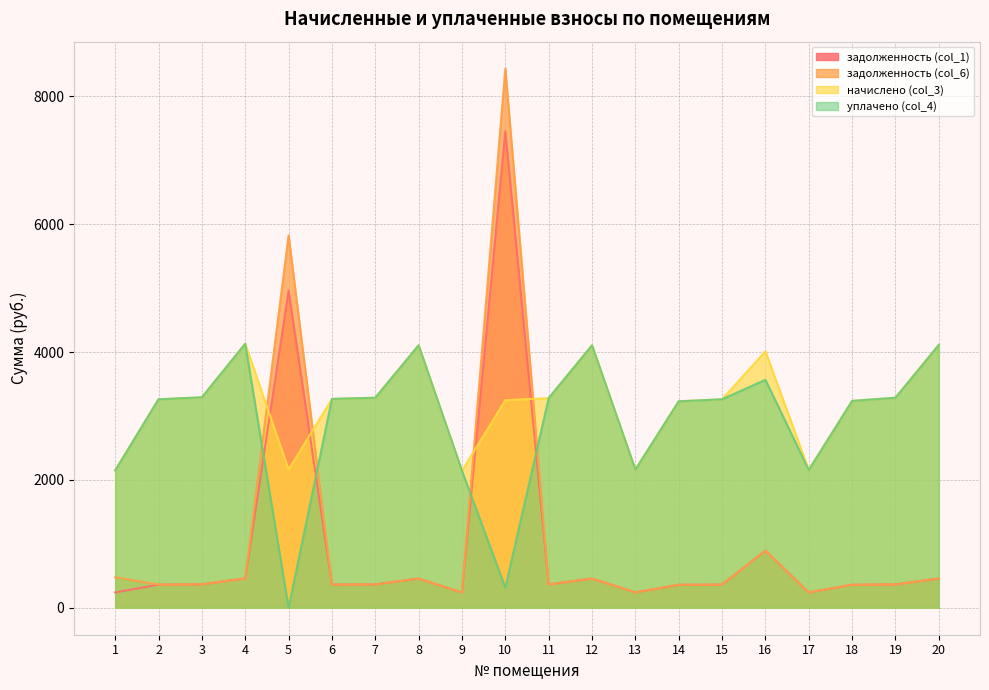

Reading left to right, list all the values displayed in this chart.

задолженность (col_1): 239.1	362.2	365.7	458.9	4958.4	362.9	365.0	456.1	238.1	7451.9	364.3	456.1	240.1	358.8	362.2	892.3	239.4	359.5	365.0	456.8
задолженность (col_6): 477.5	362.2	365.7	458.9	5825.6	362.9	365.0	456.1	238.1	8432.2	364.3	456.1	240.1	358.8	362.2	891.5	239.4	359.5	365.0	456.8
начислено (col_3): 2148.7	3260.2	3291.3	4129.6	2161.1	3266.5	3285.1	4104.8	2142.4	3247.8	3278.9	4104.8	2161.1	3229.2	3260.2	4011.7	2154.9	3235.4	3285.1	4111.0
уплачено (col_4): 2148.0	3260.2	3291.3	4129.6	0.0	3266.5	3285.1	4104.8	2142.4	313.9	3278.9	4104.8	2161.1	3229.2	3260.2	3565.9	2154.9	3235.4	3285.1	4111.0